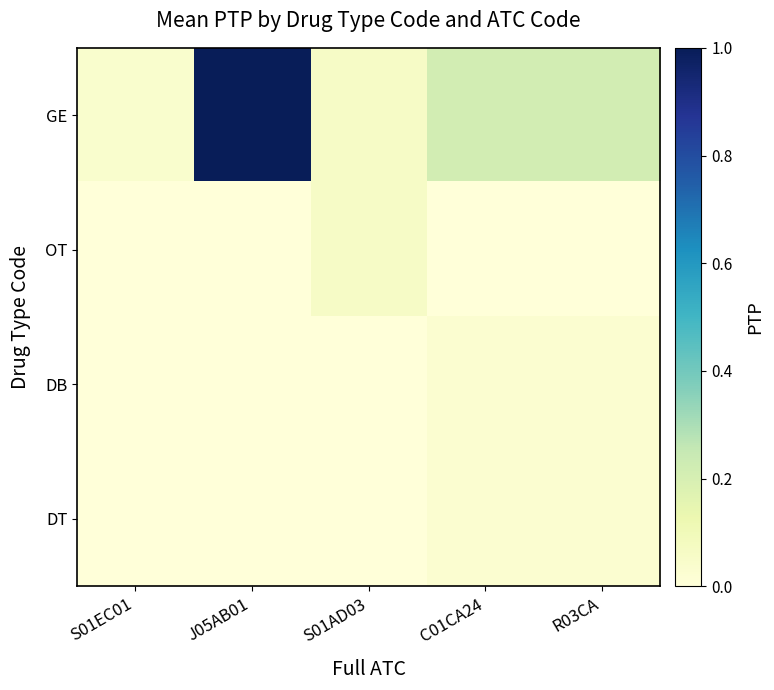

Reading left to right, what are all the values shown in this chart?

GE: S01EC01=0.0	J05AB01=1.0	S01AD03=0.1	C01CA24=0.2	R03CA=0.2
OT: S01EC01=0.0	J05AB01=0.0	S01AD03=0.1	C01CA24=0.0	R03CA=0.0
DB: S01EC01=0.0	J05AB01=0.0	S01AD03=0.0	C01CA24=0.0	R03CA=0.0
DT: S01EC01=0.0	J05AB01=0.0	S01AD03=0.0	C01CA24=0.0	R03CA=0.0